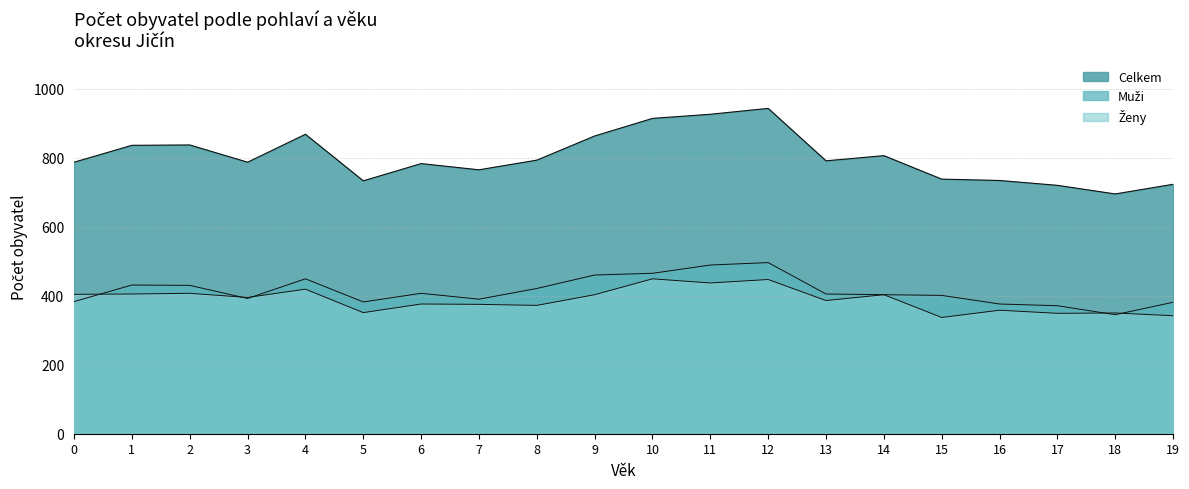

What is the difference between the maximum and minimum values in the Celkem series?

248